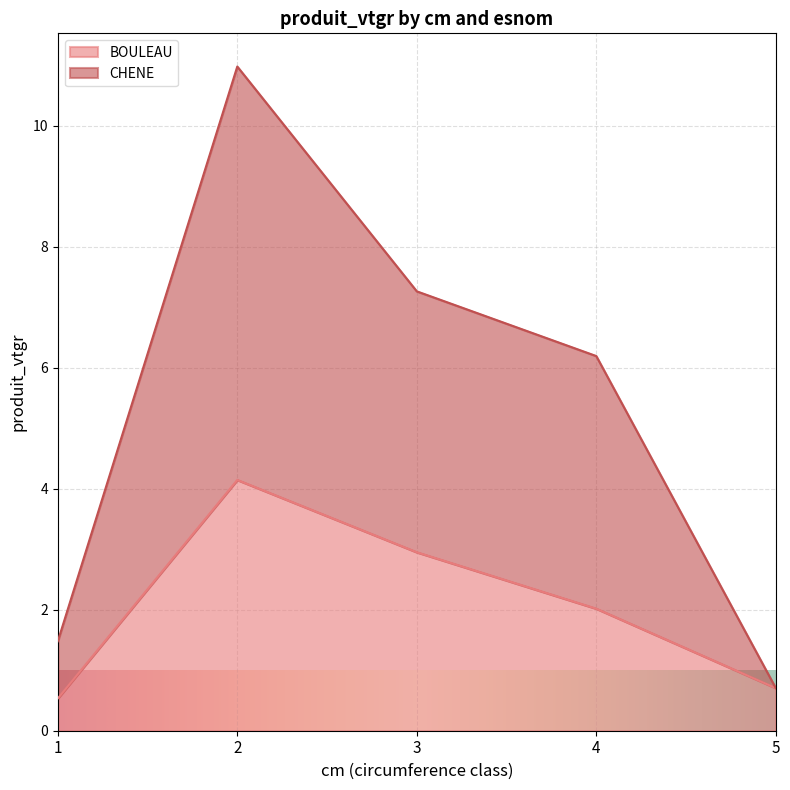

What is the spread (max minus min) of values at 4?

4.2